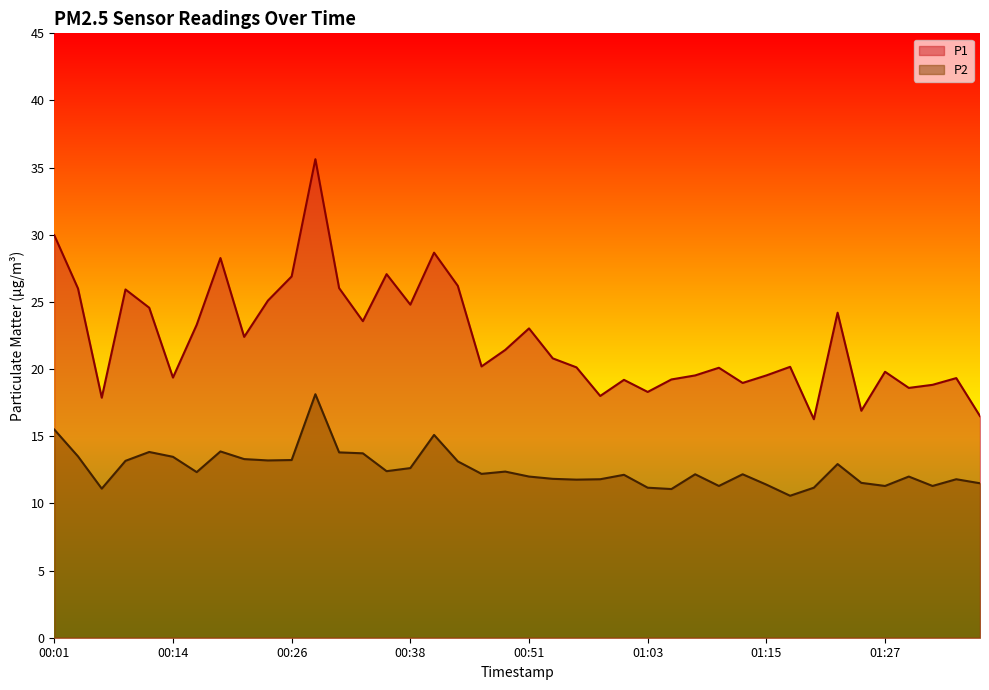

At which label does P2 reach its peak?

00:29